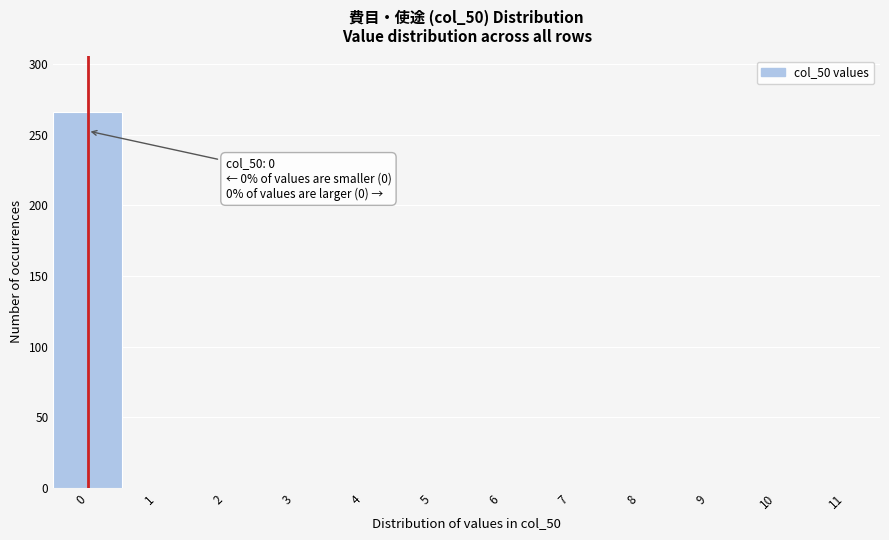

Reading left to right, what are all the values shown in this chart?

0=266	1=0	2=0	3=0	4=0	5=0	6=0	7=0	8=0	9=0	10=0	11=0